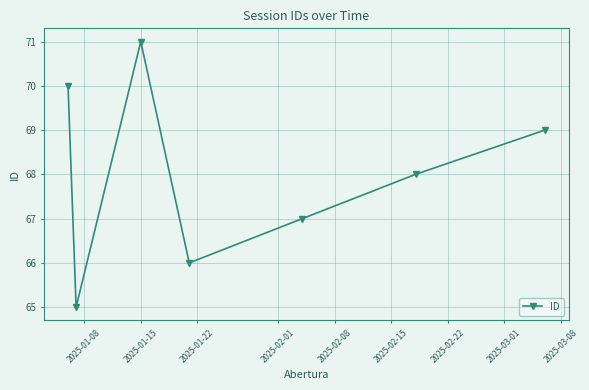

What is the difference between the second highest and second lowest values?

4